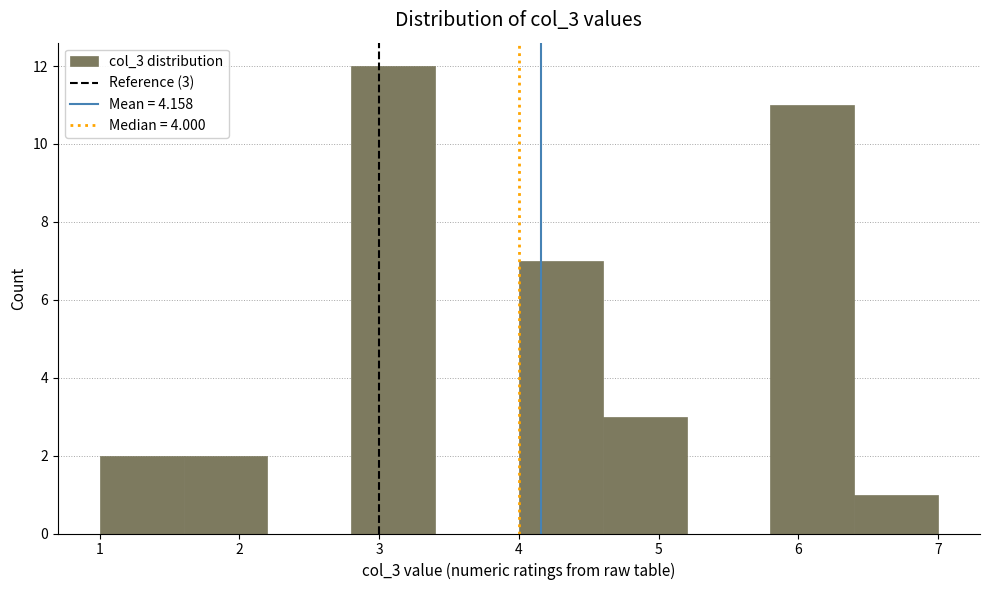

Which range on the x-axis has the tallest bar?

2.8 to 3.4